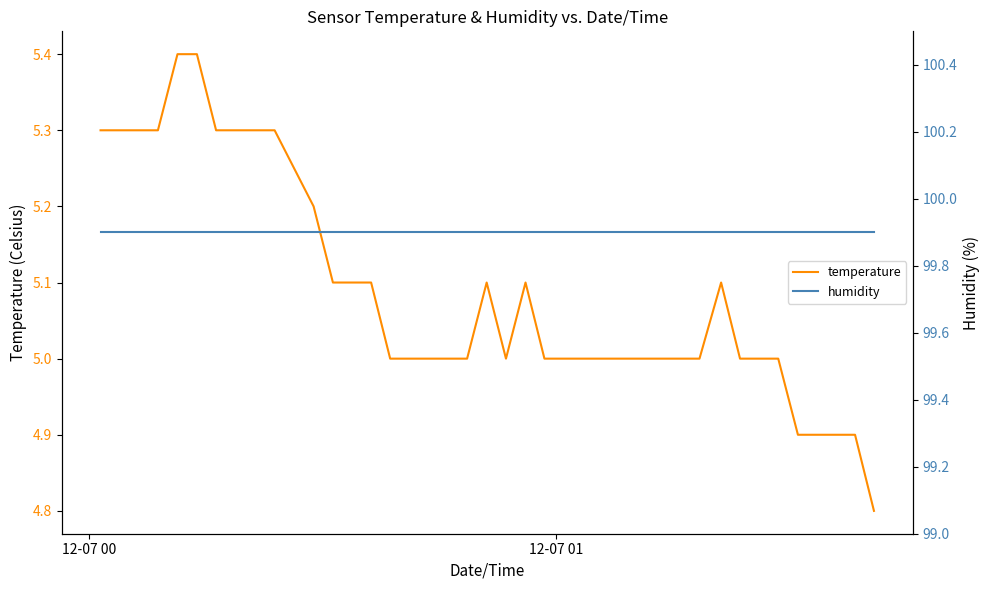

True or false: humidity has more than 2 interior local peaks.

False